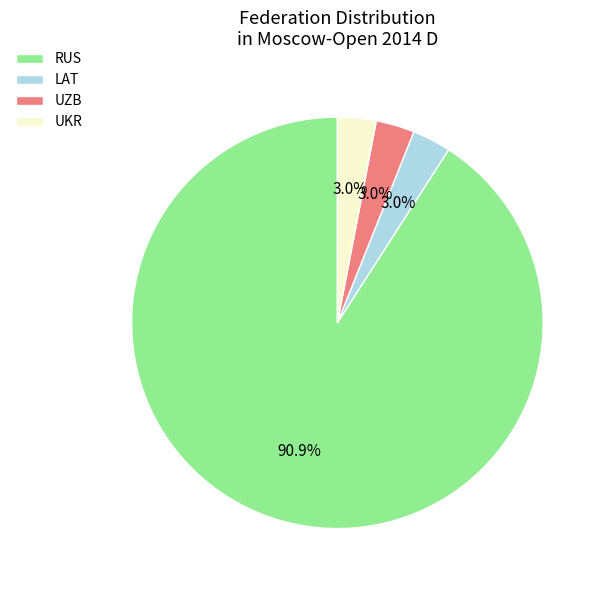

How much of the chart is everything except UKR?

97.0%